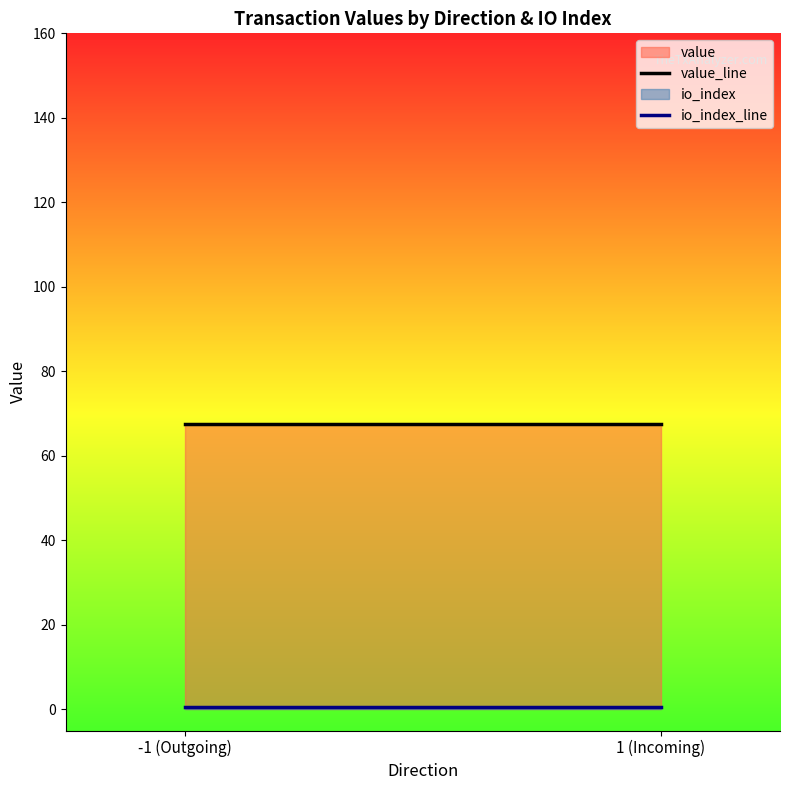

Which series changed the most between -1 (Outgoing) and 1 (Incoming)?

value_line